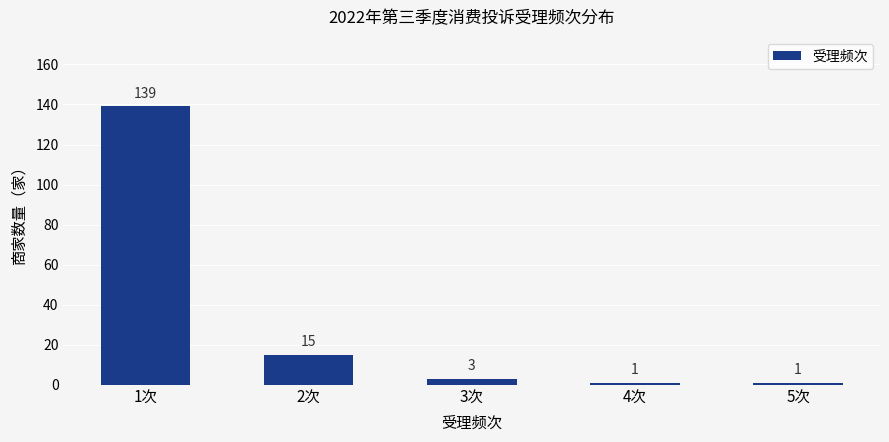

Reading left to right, extract all data points from this chart.

1次=139	2次=15	3次=3	4次=1	5次=1